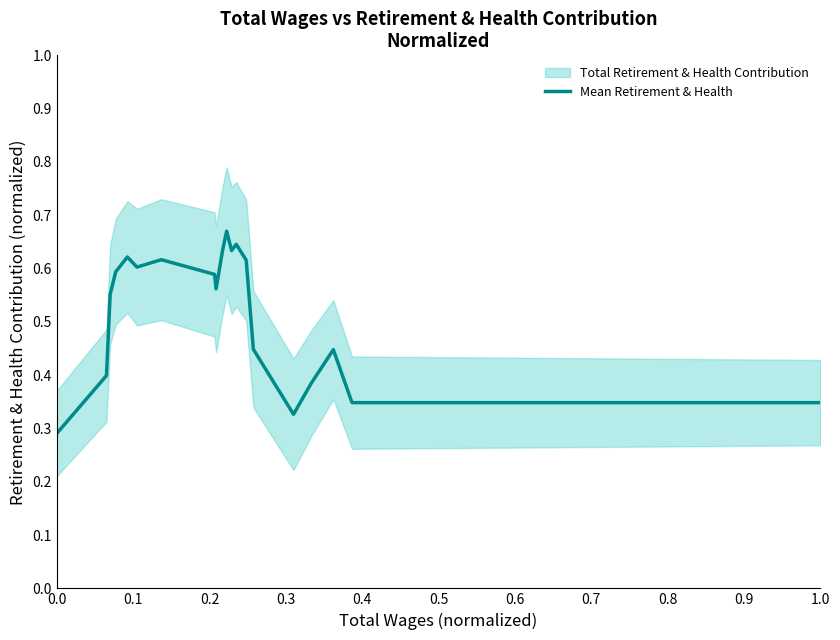

What is the sum of all values?

10.3